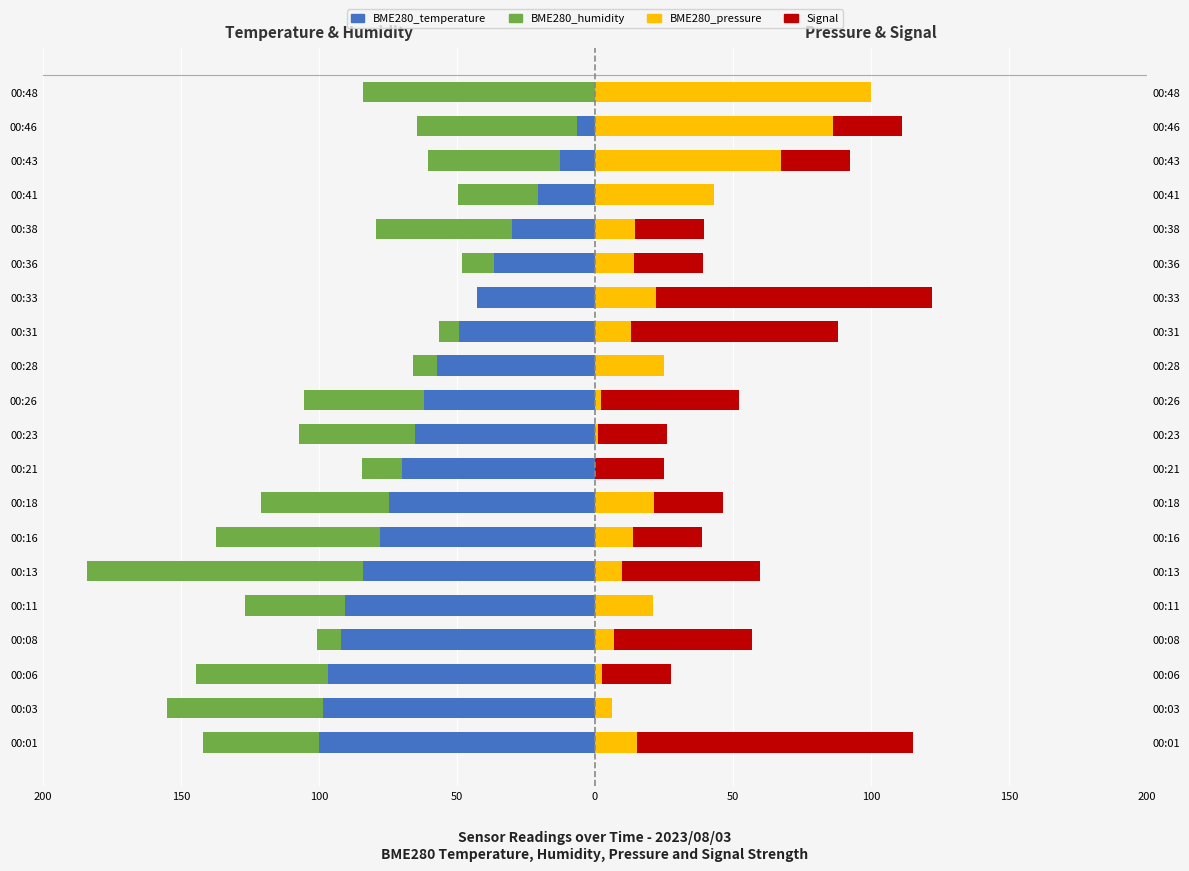

True or false: BME280_temperature has a value of -65.1 at 00:23.

True